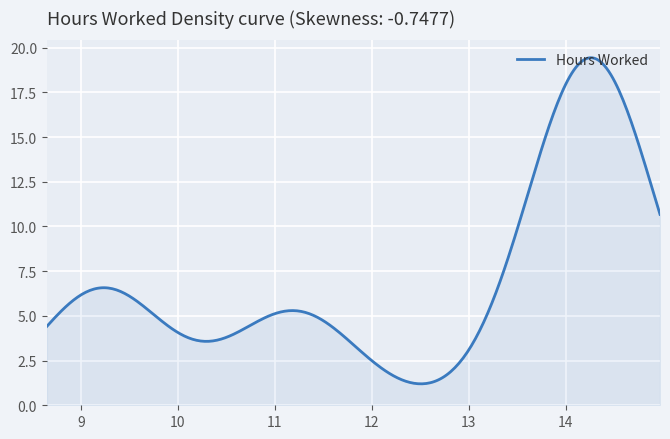

What is the difference between the maximum and minimum values?

18.2